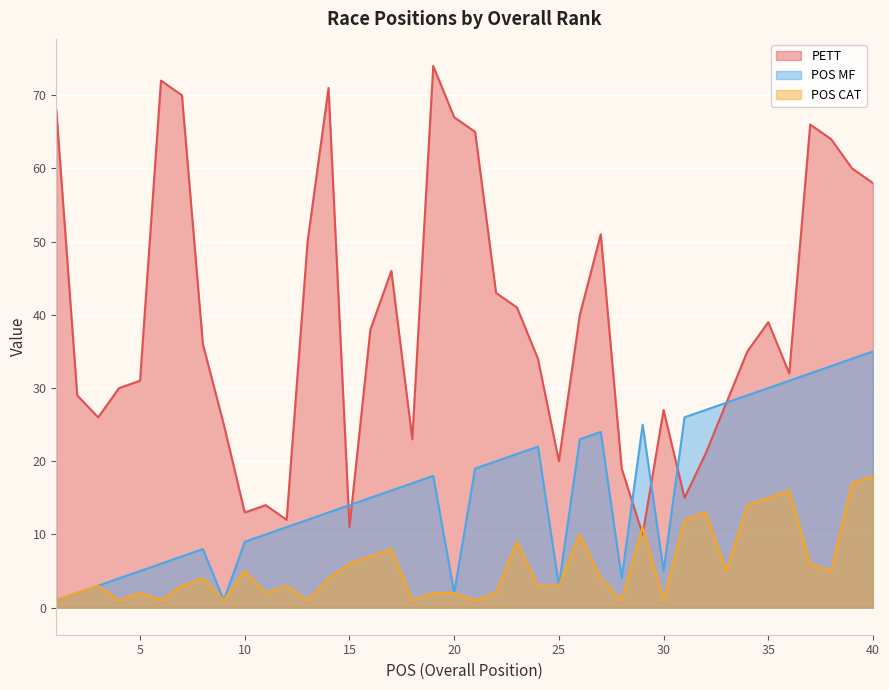

Which category has the lowest value in the POS MF series?

1